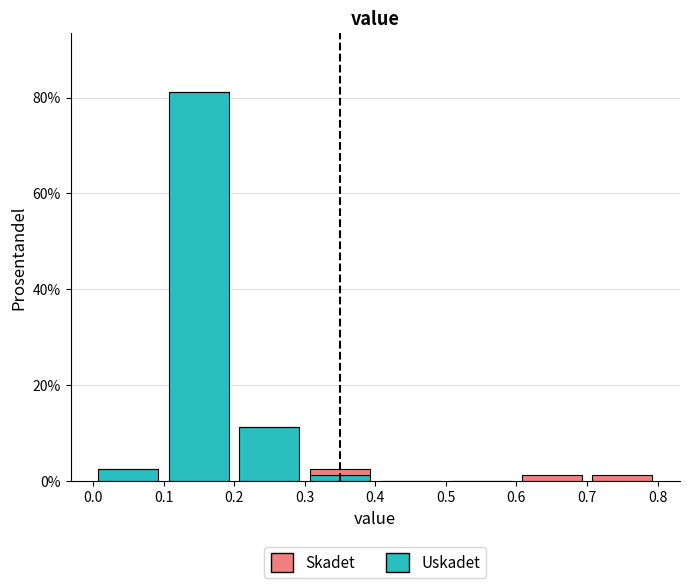

Reading left to right, transcribe this chart: for each stacked bar, give the range it covers on the x-axis and its total height. The values are not printed on the chart, so give them approximately, as read against the axis.

0.0 to 0.1: 2
0.1 to 0.2: 82
0.2 to 0.3: 12
0.3 to 0.4: 2
0.4 to 0.5: 0
0.5 to 0.6: 0
0.6 to 0.7: under 2
0.7 to 0.8: under 2